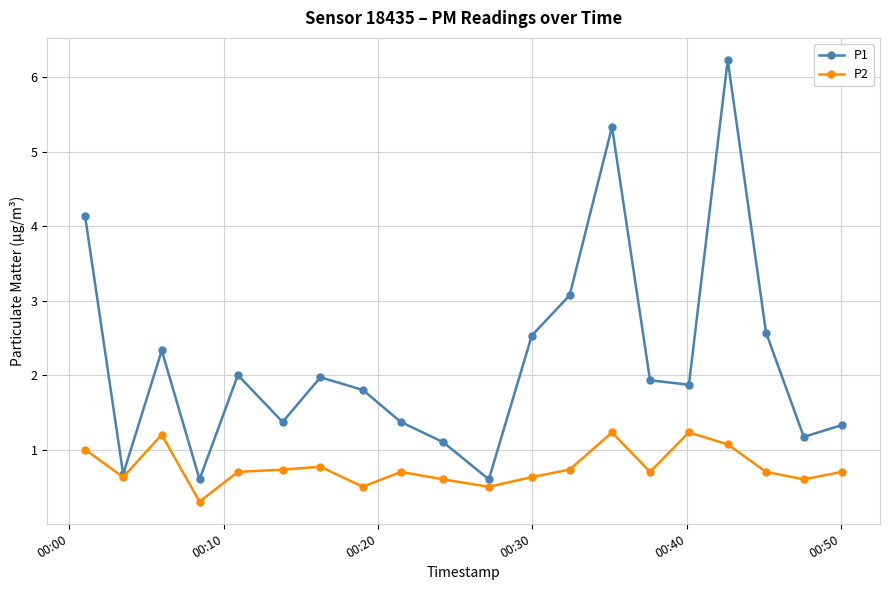

Which series has the widest spread of values?

P1